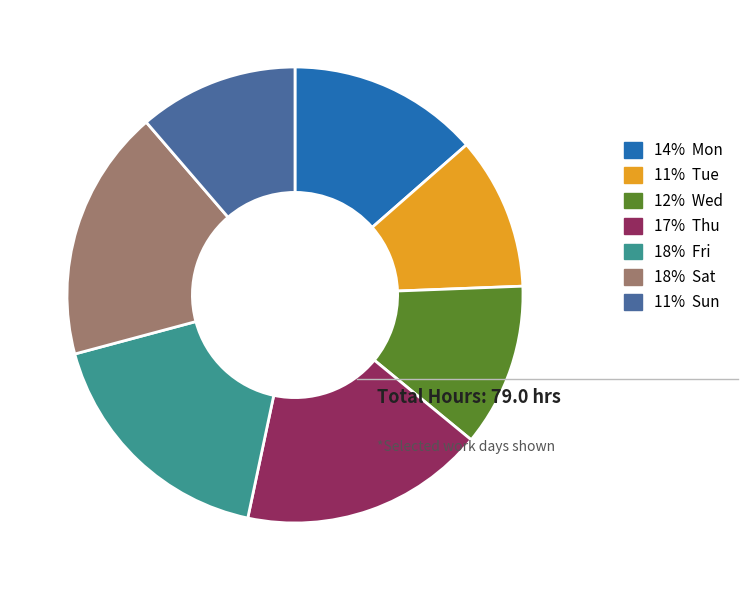

Is there a majority slice in this chart?

No